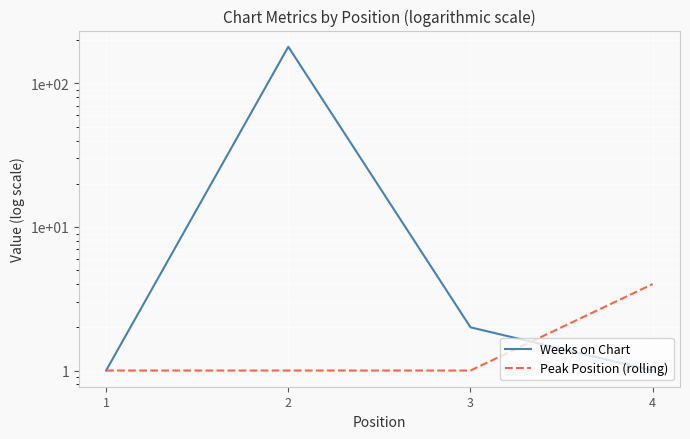

What is the difference between the second highest and second lowest values in the Weeks on Chart series?

1